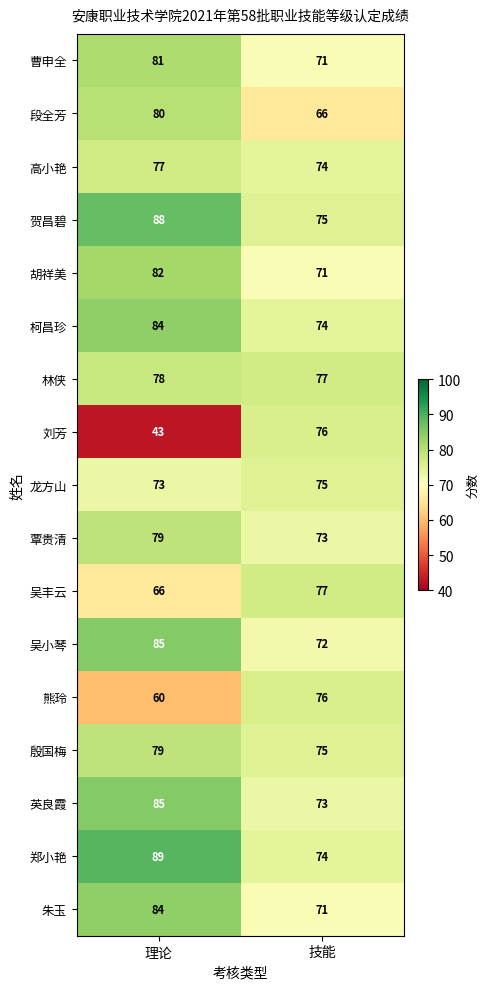

Which series has the widest spread of values?

刘芳